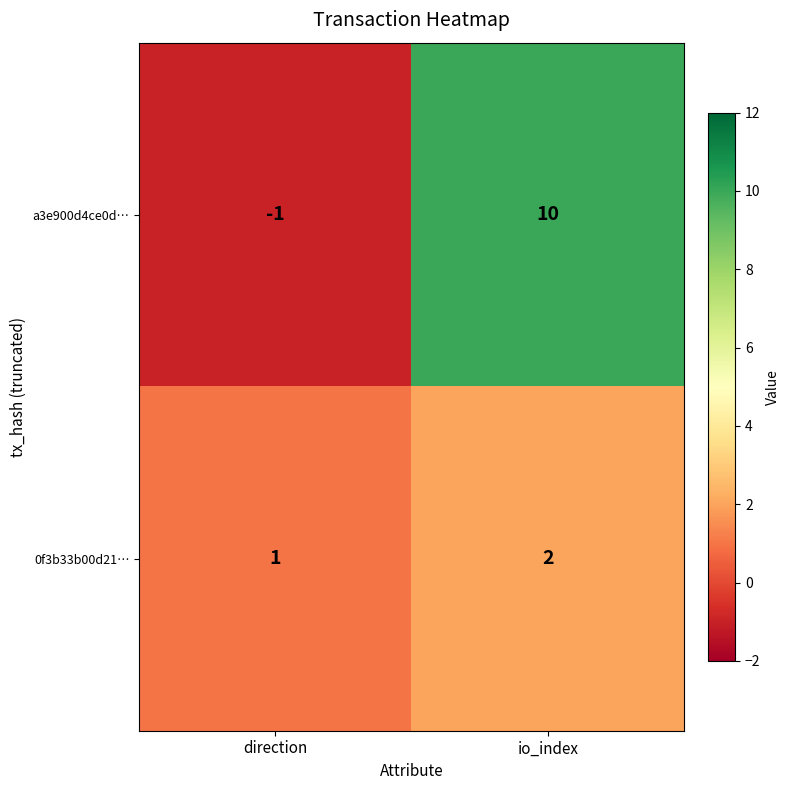

What is the smallest value displayed?

-1